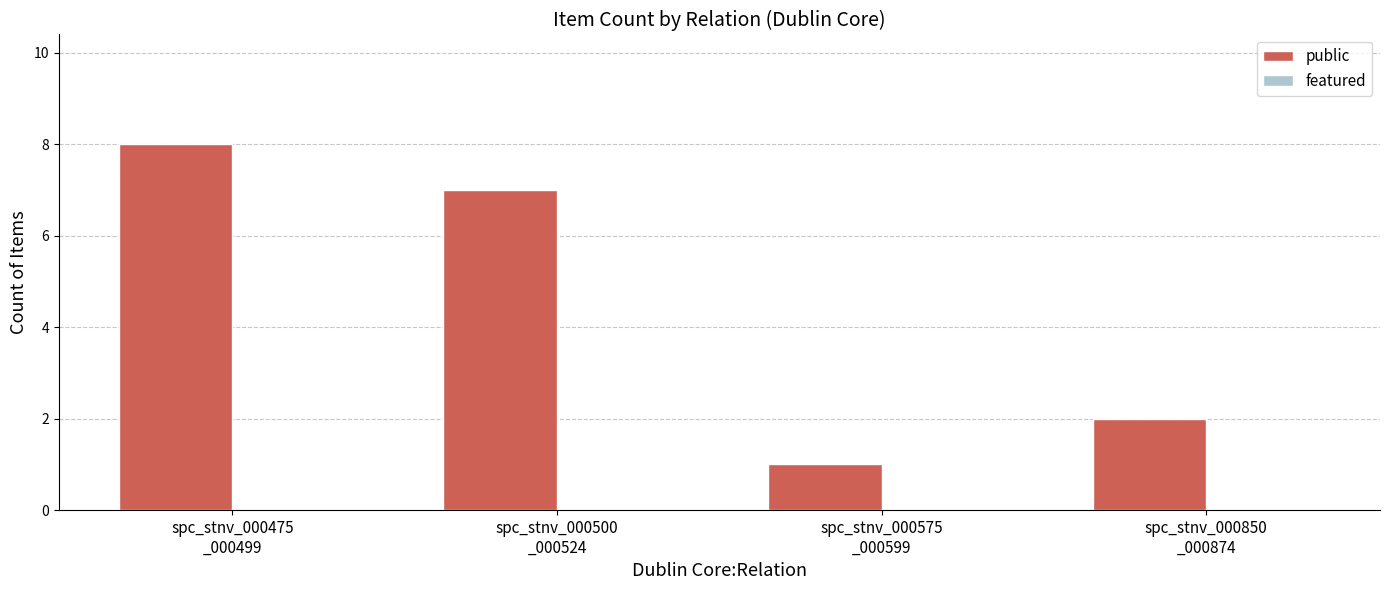

What is the value of the 4th bar from the left?

2